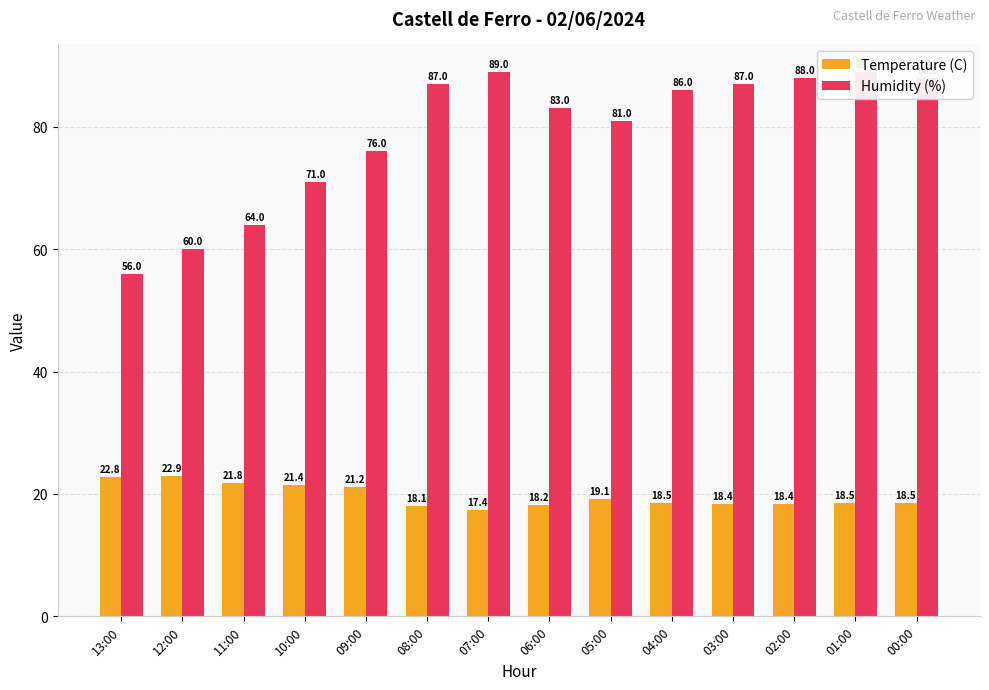

What is the difference between the maximum and minimum values in the Temperature (C) series?

5.5